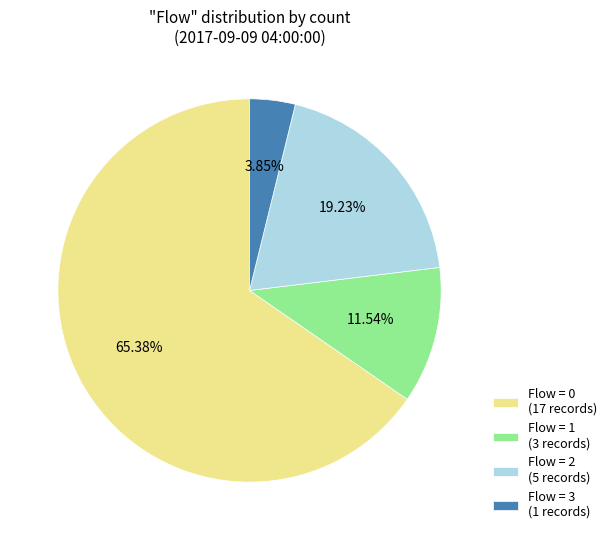

Does any single category account for the majority?

Yes